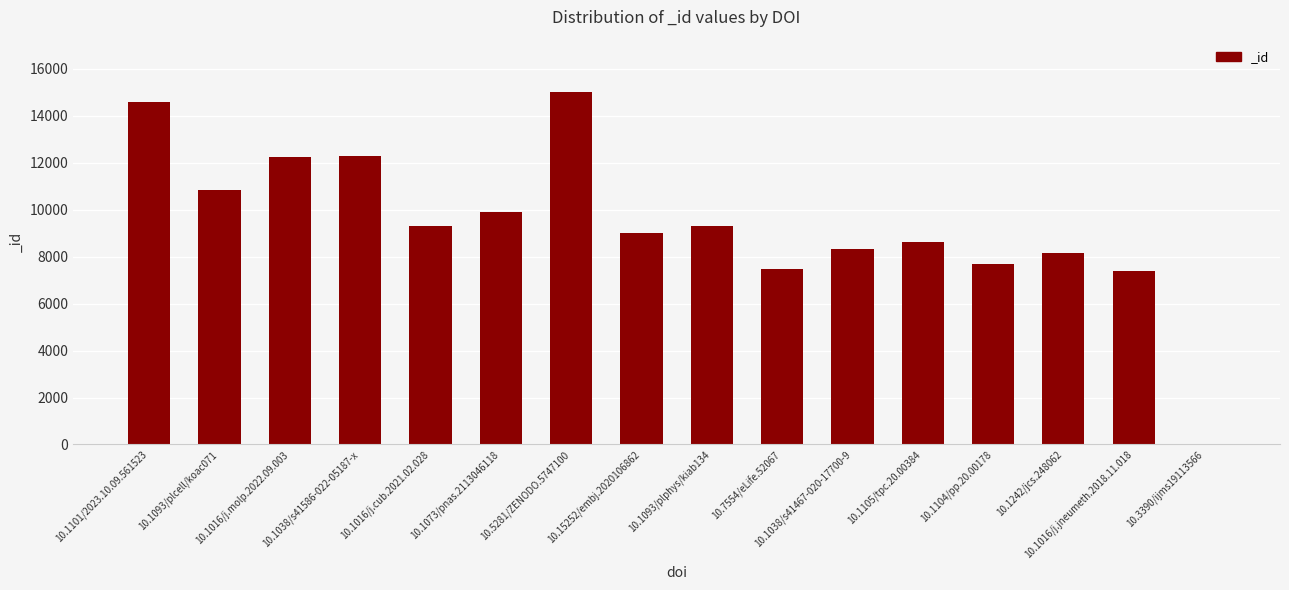

Between 10.1016/j.molp.2022.09.003 and 10.1101/2023.10.09.561523, which is larger?

10.1101/2023.10.09.561523